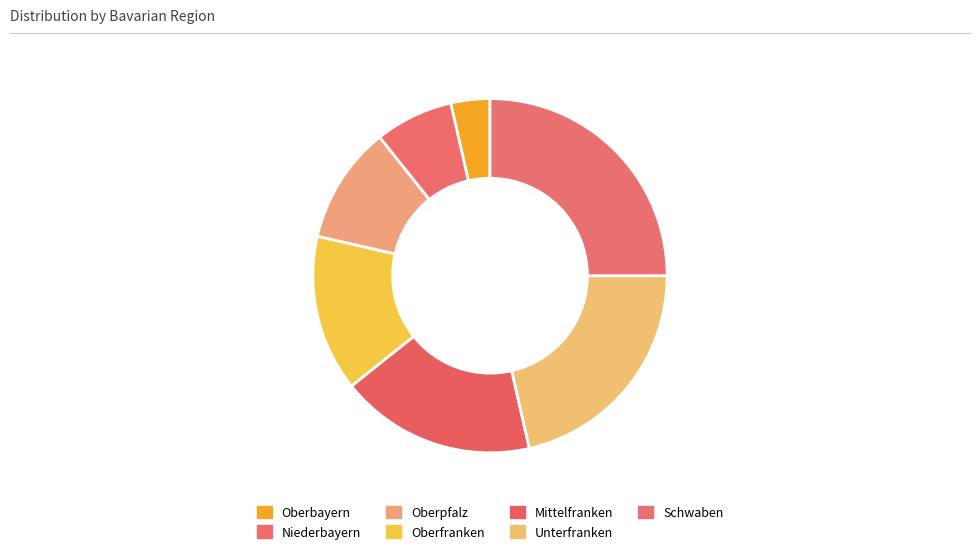

Count the number of slices in the pie.

7